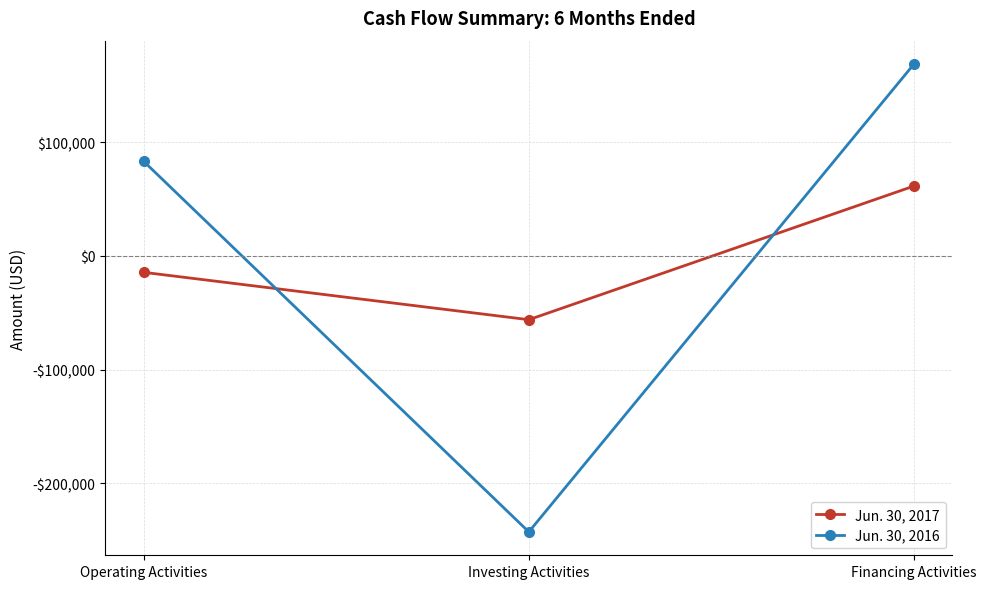

What are all the series names shown in the legend?

Jun. 30, 2017, Jun. 30, 2016